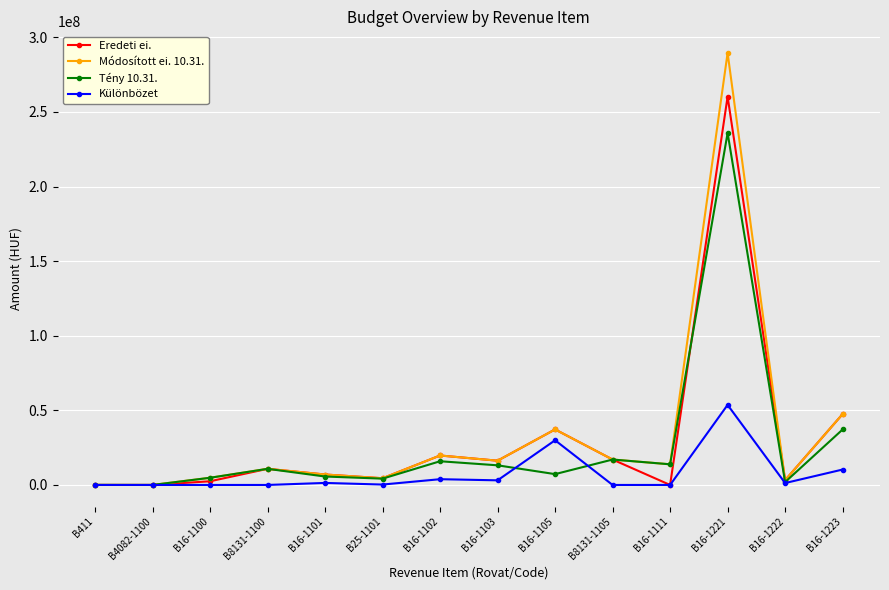

Is the value of Tény 10.31. at B16-1221 greater than the value of Módosított ei. 10.31. at B16-1103?

Yes